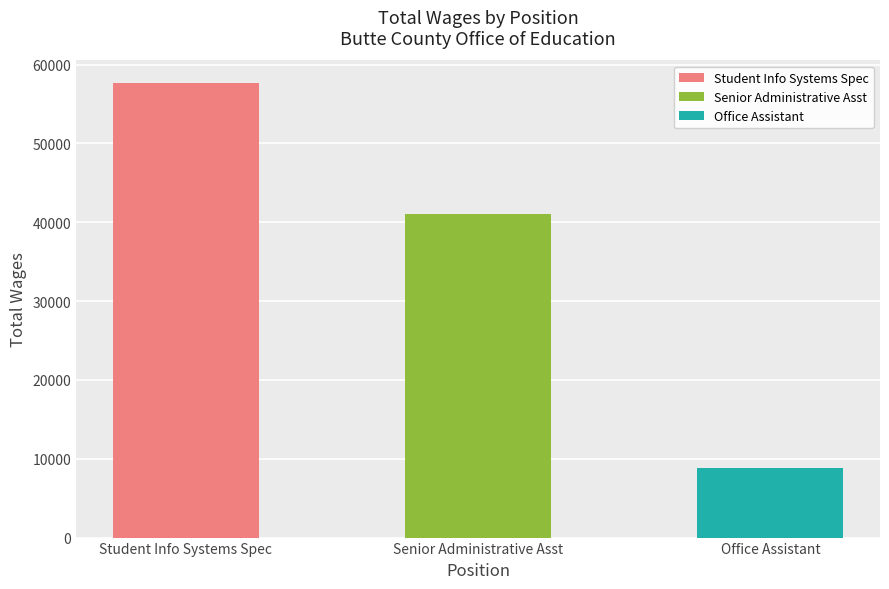

Is it true that the value at Office Assistant is 11771?

False